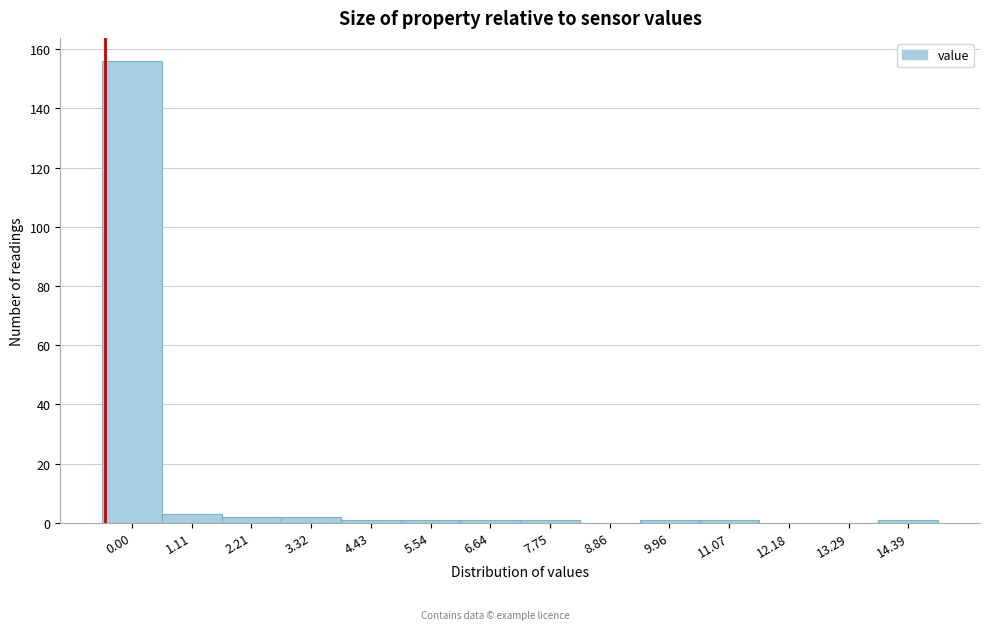

Reading right to left, extract all data points from this chart.

14.39=1	13.29=0	12.18=0	11.07=1	9.96=1	8.86=0	7.75=1	6.64=1	5.54=1	4.43=1	3.32=2	2.21=2	1.11=3	0.00=156